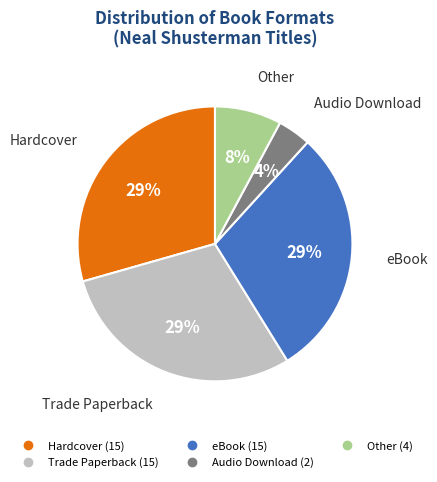

Which category has the smallest portion of the pie?

Audio Download